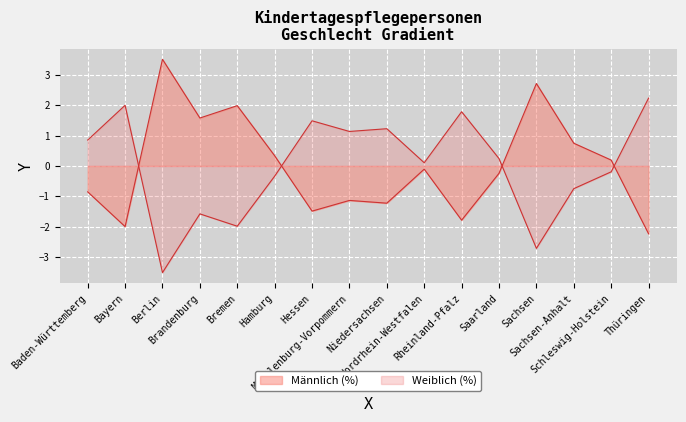

Reading right to left, what are all the values shown in this chart?

Männlich (%): Thüringen=-2.2	Schleswig-Holstein=0.2	Sachsen-Anhalt=0.7	Sachsen=2.7	Saarland=-0.2	Rheinland-Pfalz=-1.8	Nordrhein-Westfalen=-0.1	Niedersachsen=-1.2	Mecklenburg-Vorpommern=-1.1	Hessen=-1.5	Hamburg=0.3	Bremen=2.0	Brandenburg=1.6	Berlin=3.5	Bayern=-2.0	Baden-Württemberg=-0.9
Weiblich (%): Thüringen=2.2	Schleswig-Holstein=-0.2	Sachsen-Anhalt=-0.7	Sachsen=-2.7	Saarland=0.2	Rheinland-Pfalz=1.8	Nordrhein-Westfalen=0.1	Niedersachsen=1.2	Mecklenburg-Vorpommern=1.1	Hessen=1.5	Hamburg=-0.3	Bremen=-2.0	Brandenburg=-1.6	Berlin=-3.5	Bayern=2.0	Baden-Württemberg=0.9